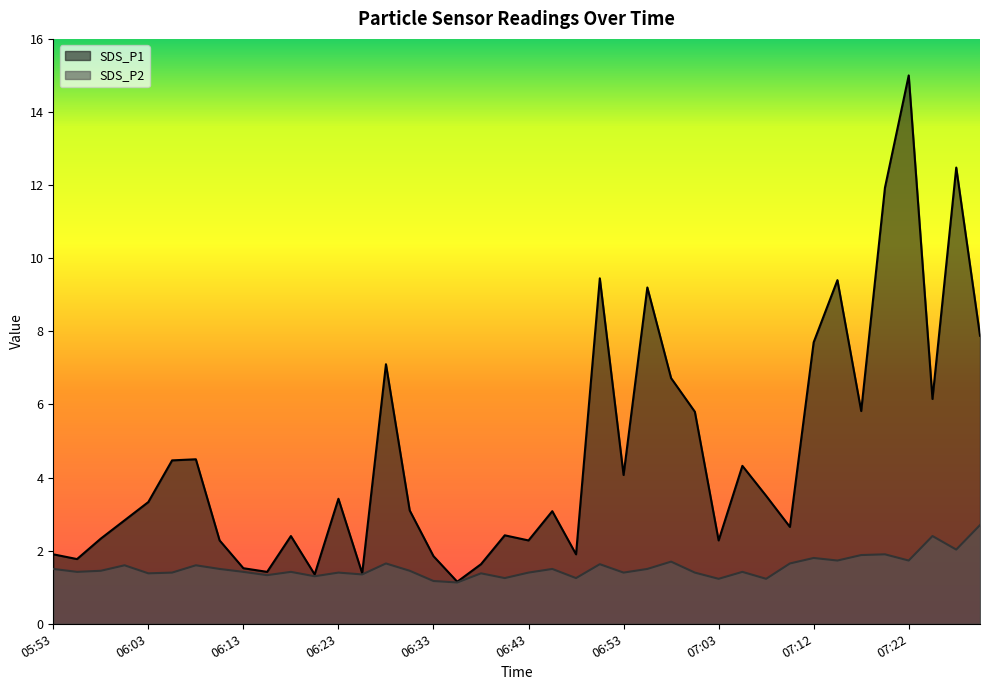

At which label is SDS_P1 closest to 8?

07:30